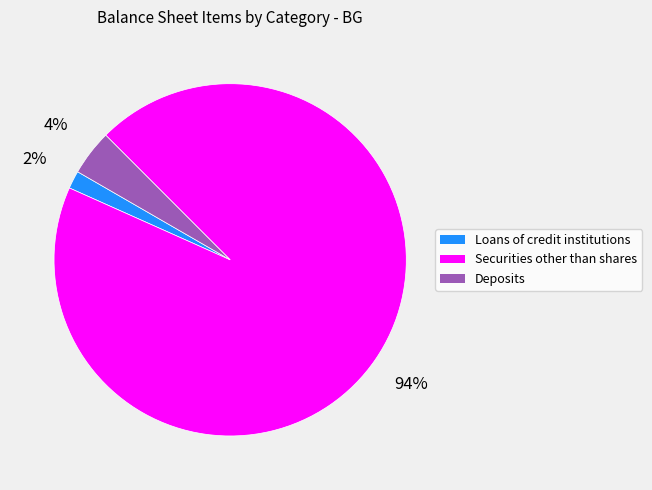

Count the number of slices in the pie.

3